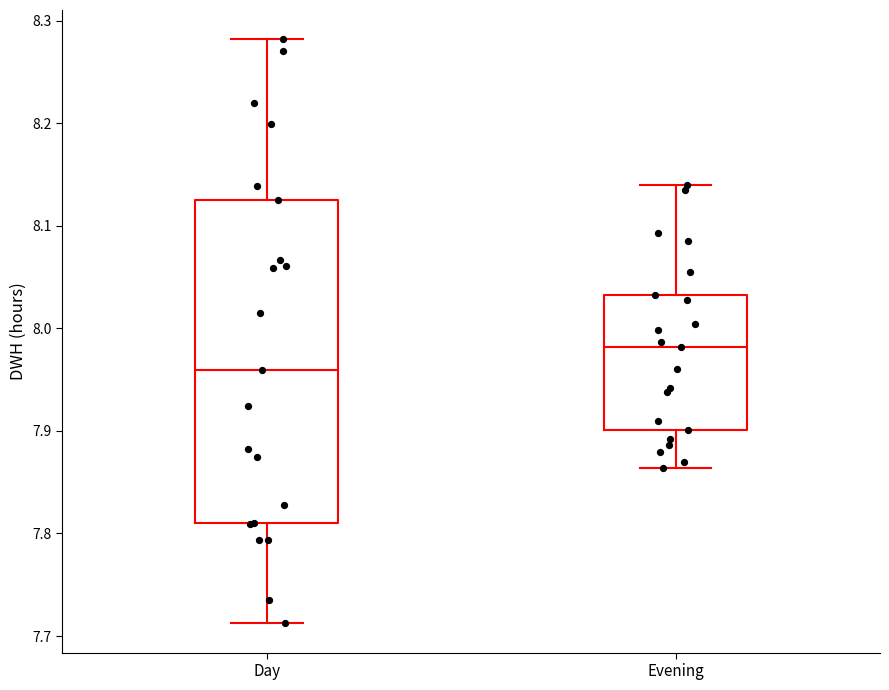

Which box is the tallest, from its lower edge to its upper edge?

Day